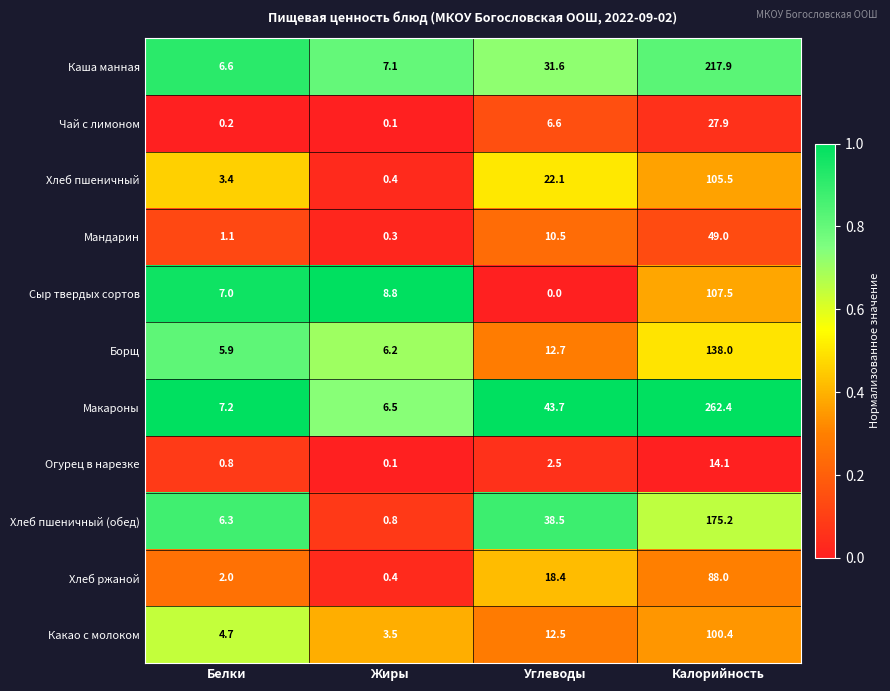

What is the sum of all Хлеб пшеничный (обед) values?

220.8